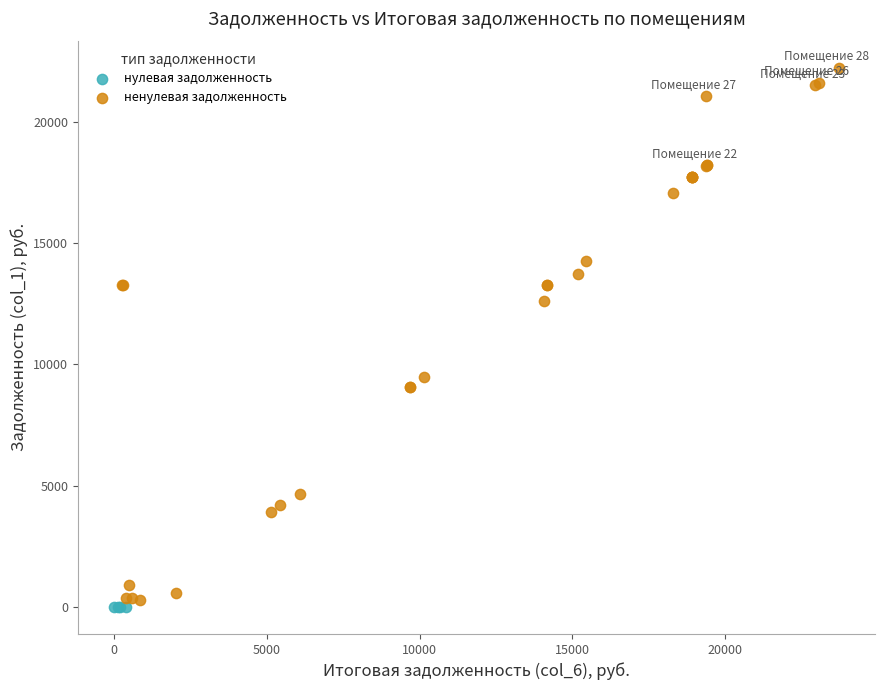

Which series contains the highest Y value?

ненулевая задолженность